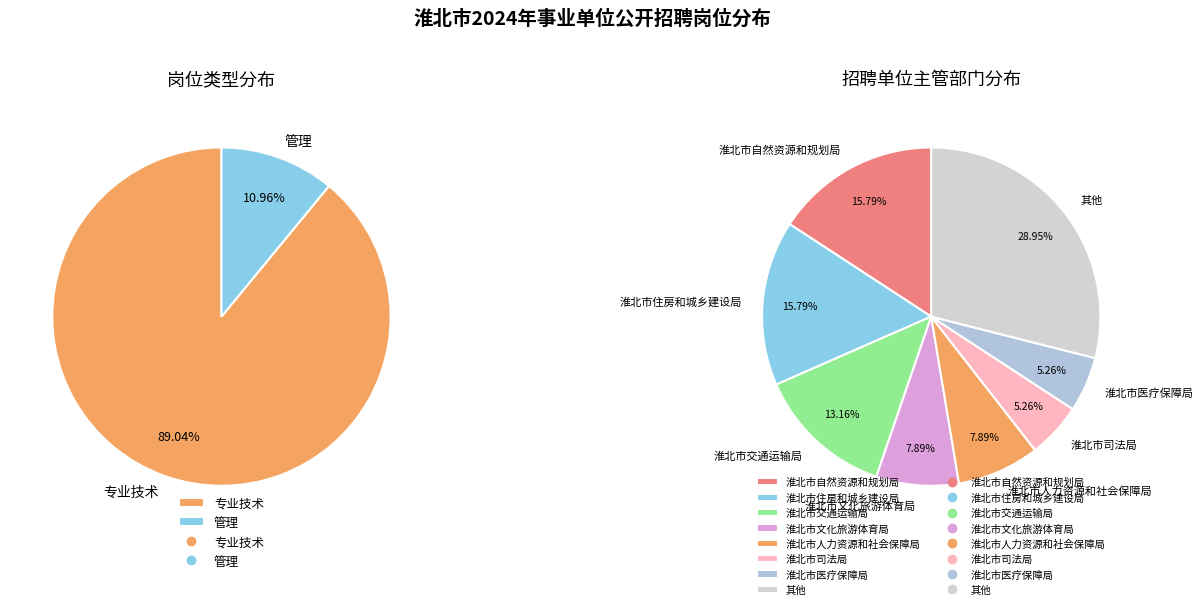

To the nearest percent, what is the combined percentage of 专业技术 and 管理?

100%